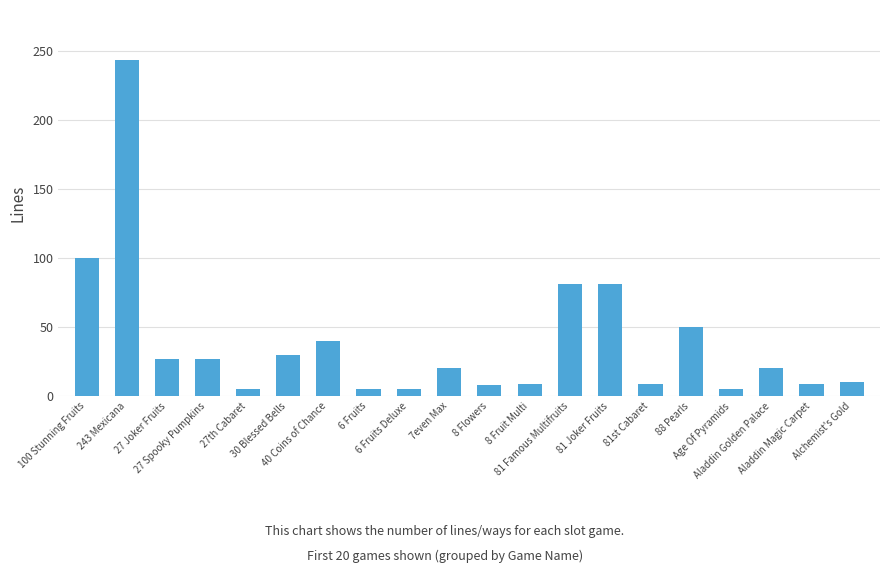

Which category has the highest value across all series?

243 Mexicana